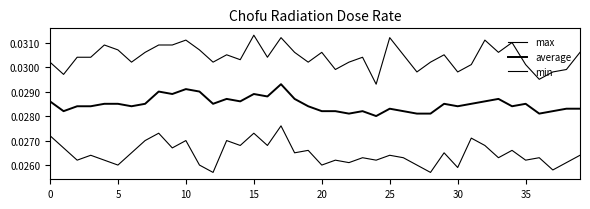

At which label does max reach its minimum?

24